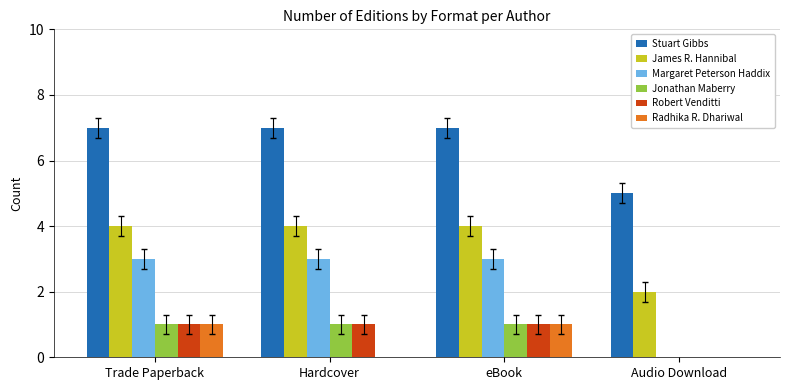

What is the maximum value shown in the chart?

7